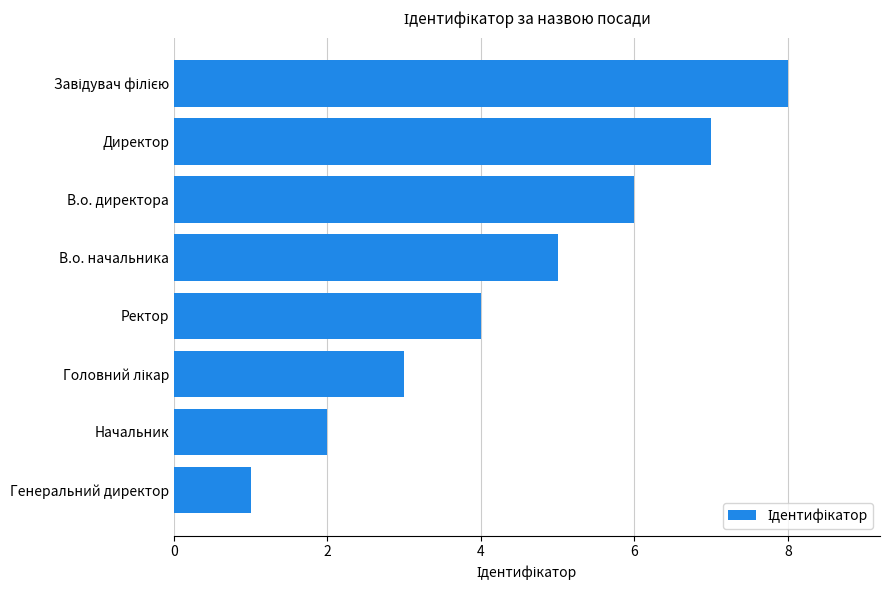

What is the greatest value displayed?

8